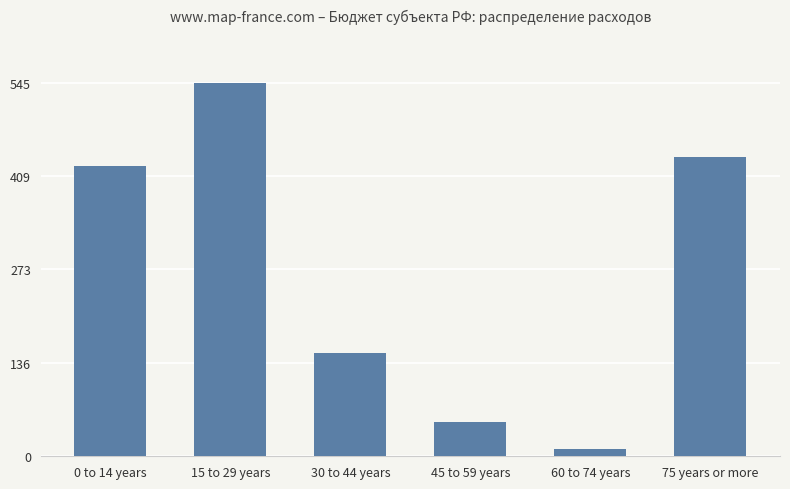

What position from the left is 0 to 14 years?

1